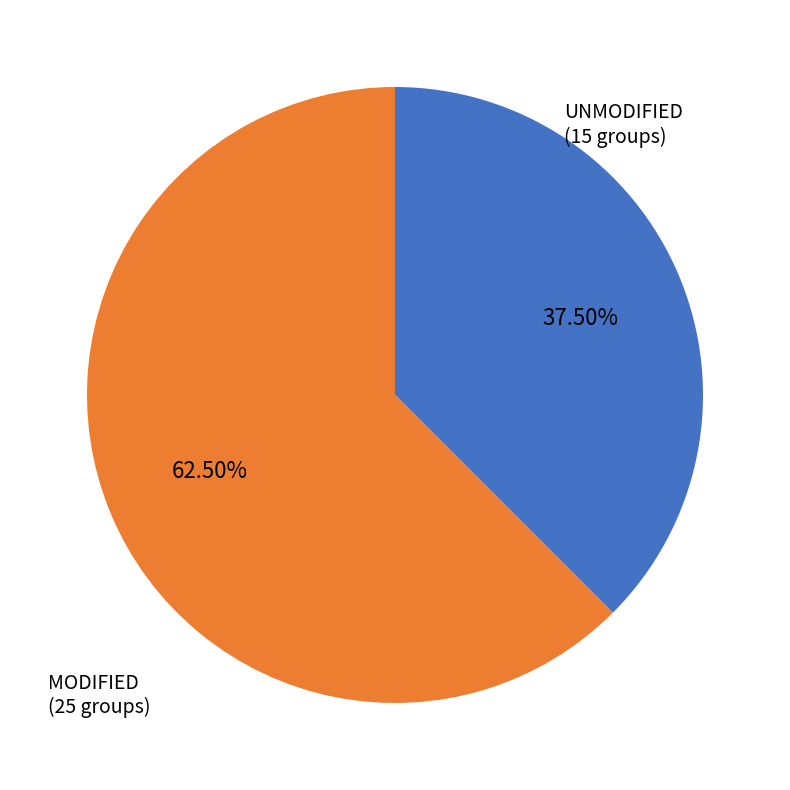

Is there any slice that represents more than half of the pie?

Yes